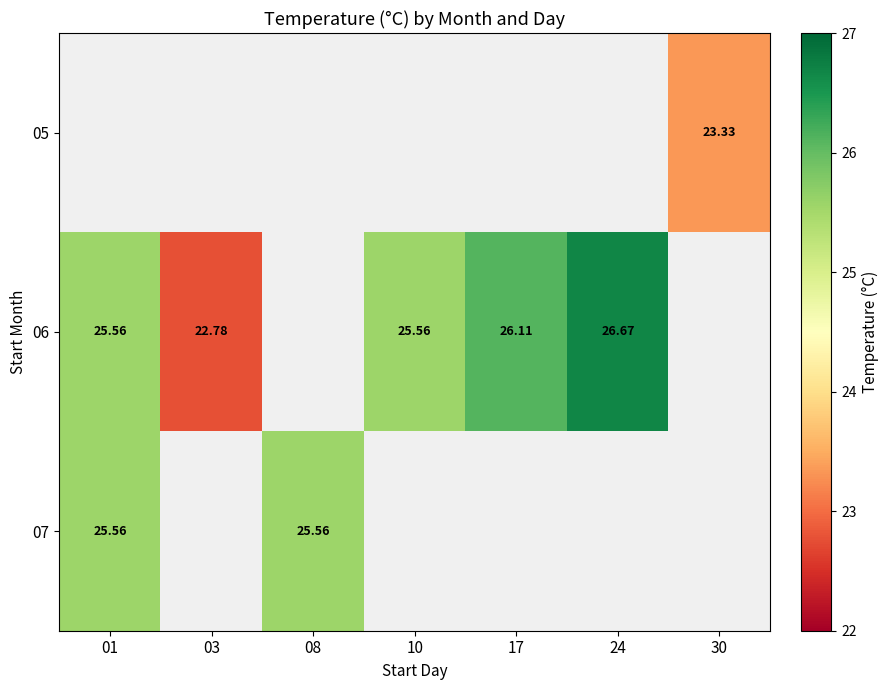

Which series has the largest range (max minus min)?

06